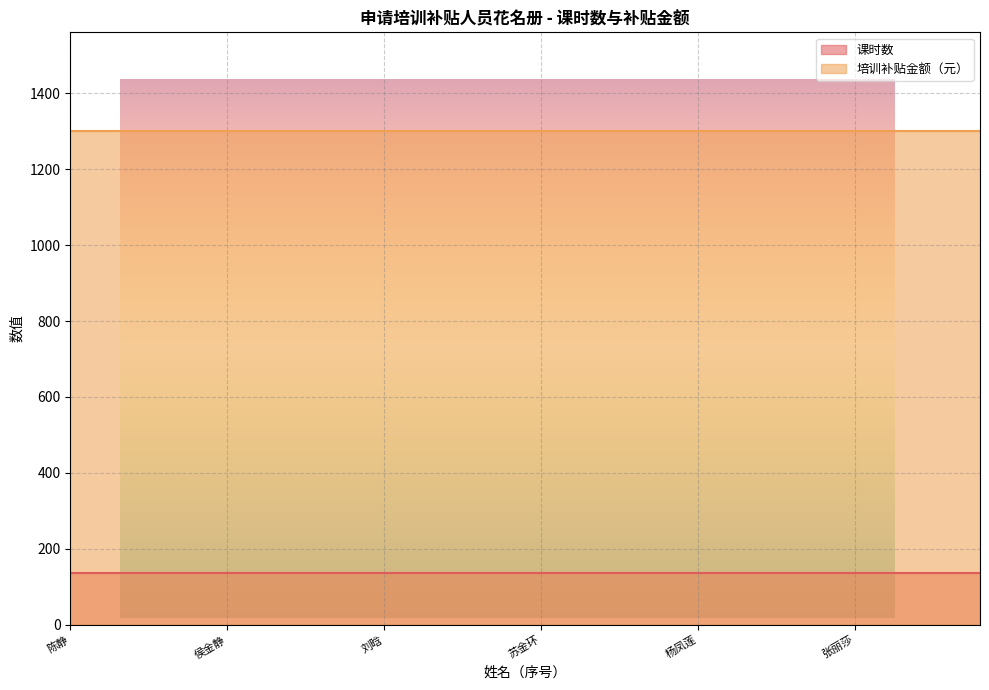

Where is 培训补贴金额（元） nearest to the value 1300?

陈静